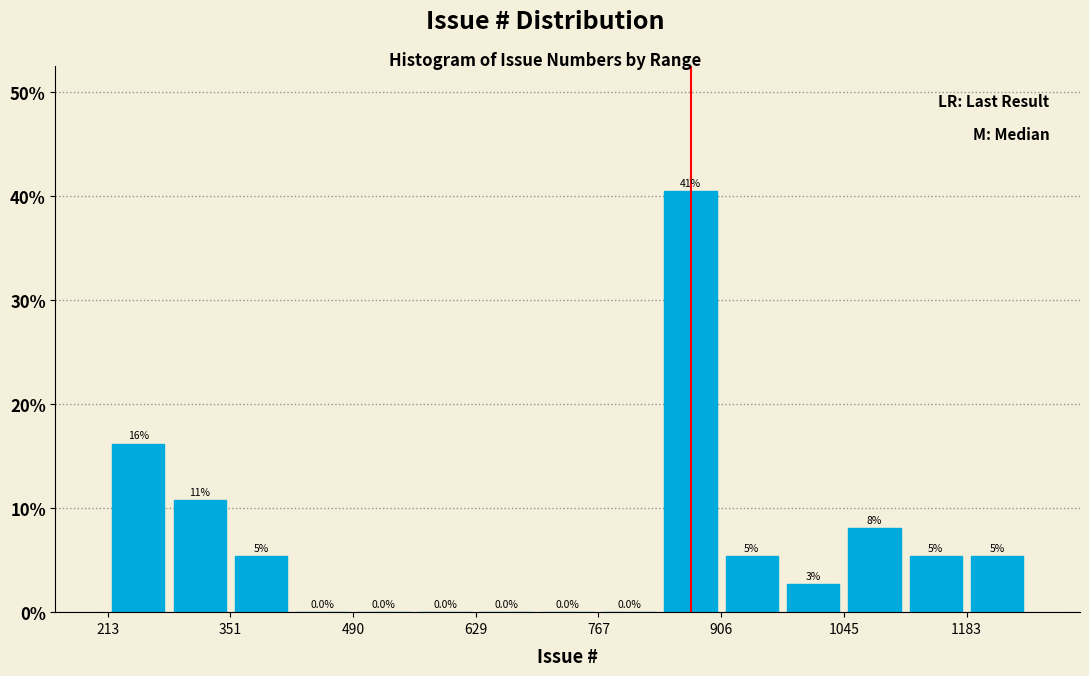

Around what value on the x-axis is the tallest bar? Give the approximate position of its centre, as read against the axis.

880